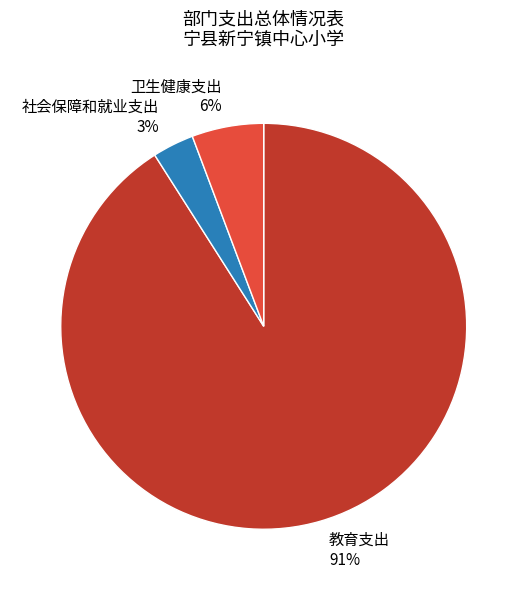

True or false: 教育支出 accounts for 99% of the total.

False